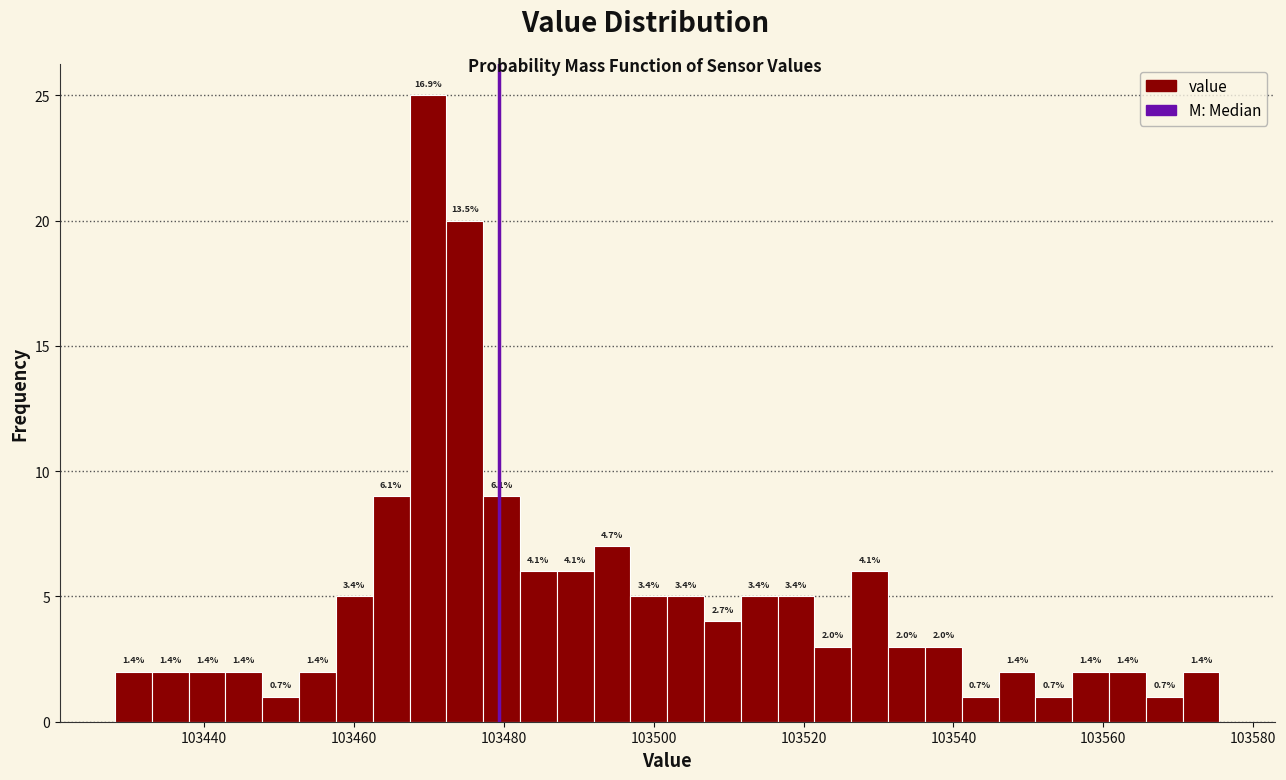

Around what value on the x-axis is the tallest bar? Give the approximate position of its centre, as read against the axis.

103470